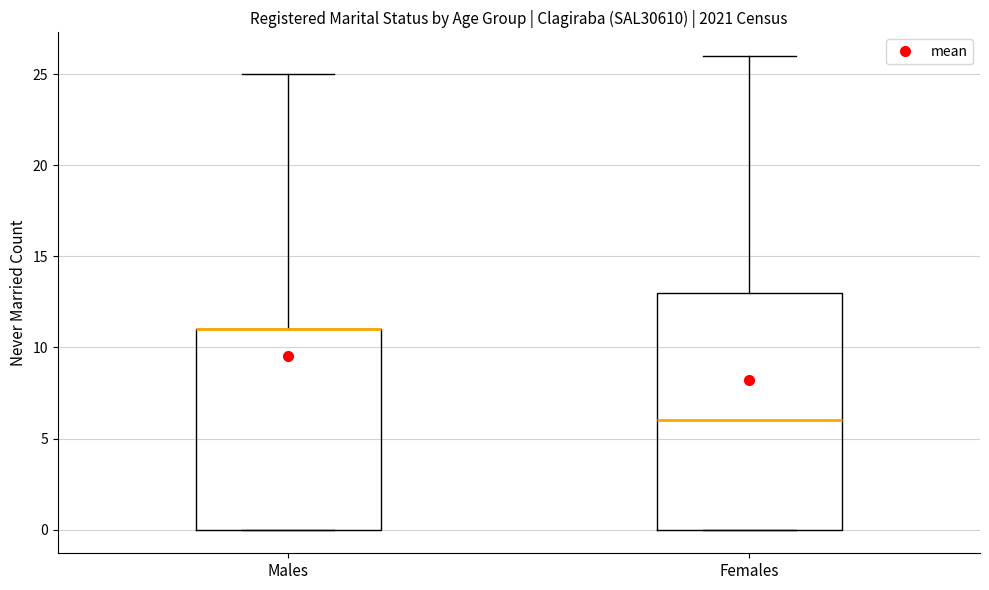

Reading left to right, read every box against the y-axis: the position of its median line, the range the box covers, and the ends of its whiskers. The values are not printed on the chart, so give them approximately, as read against the axis.

Males: median 11 (drawn on the box's upper edge), box 0 to 11, whiskers 0 to 25
Females: median 6, box 0 to 13, whiskers 0 to 26